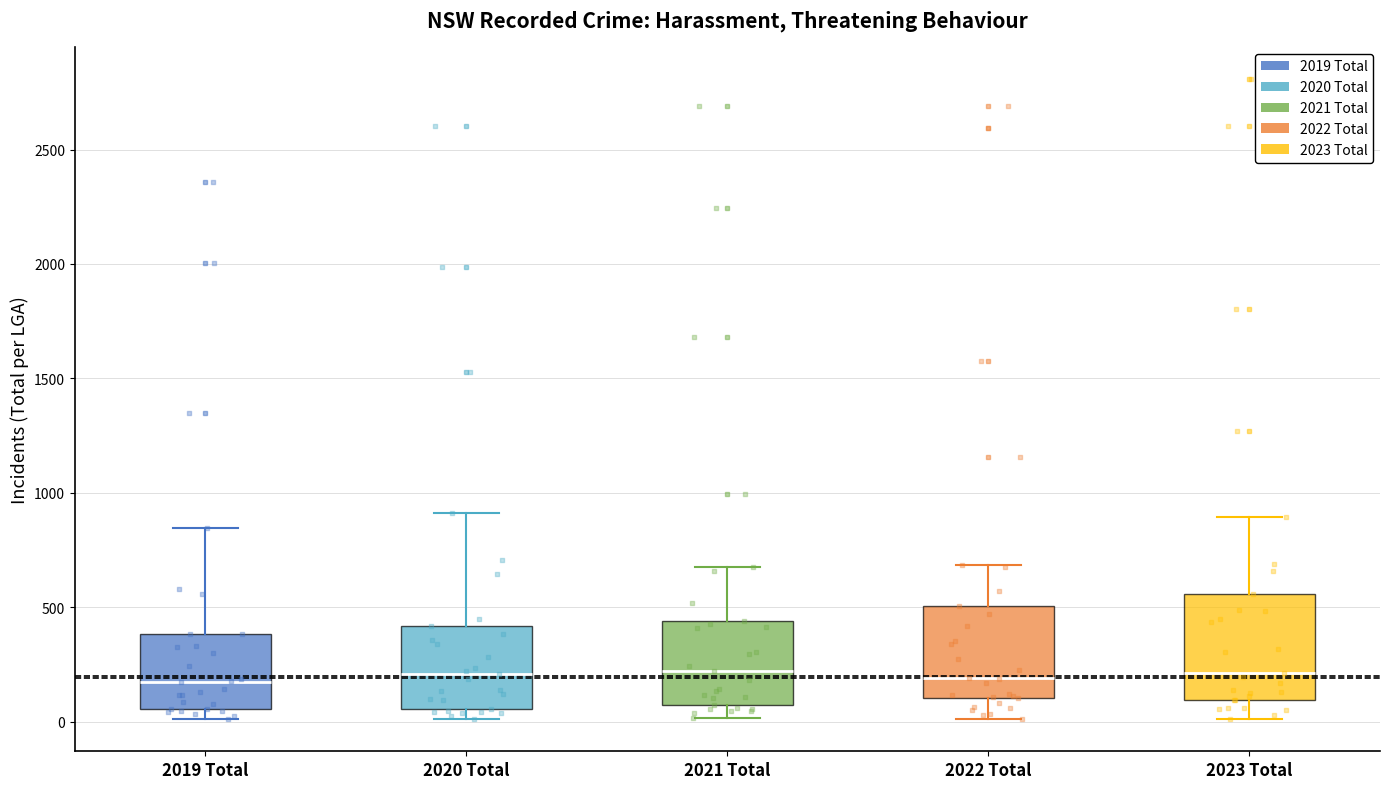

Which box is the tallest, from its lower edge to its upper edge?

2023 Total